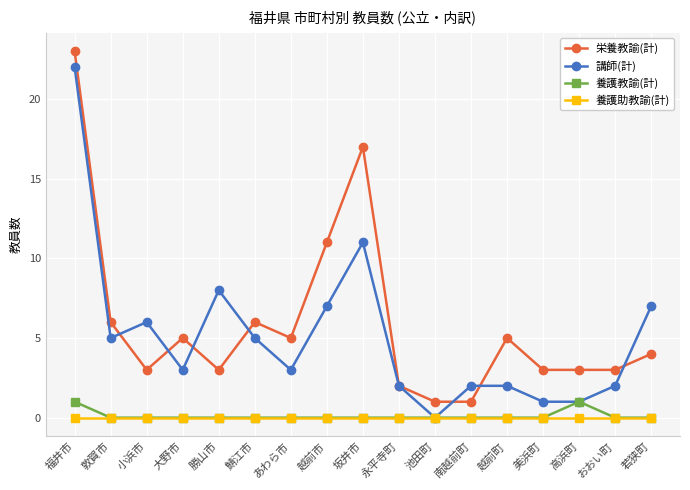

What is the sum of the 栄養教諭(計) values at 越前町 and 勝山市?

8